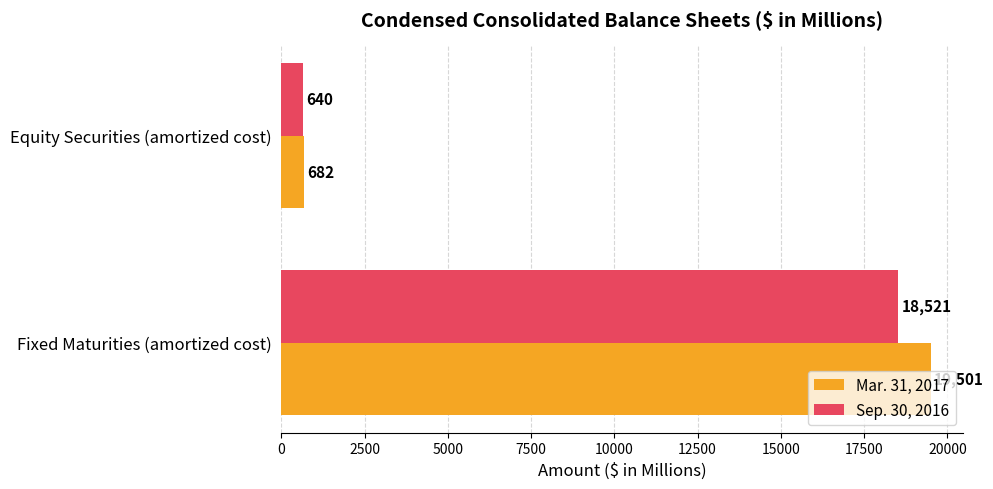

What are all the series names shown in the legend?

Mar. 31, 2017, Sep. 30, 2016